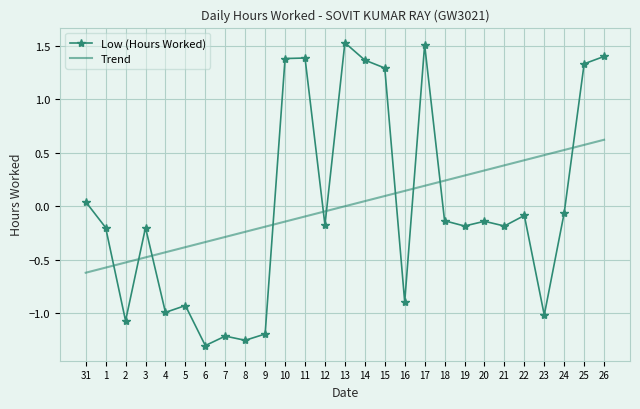

Read the Trend value at 25.

0.6